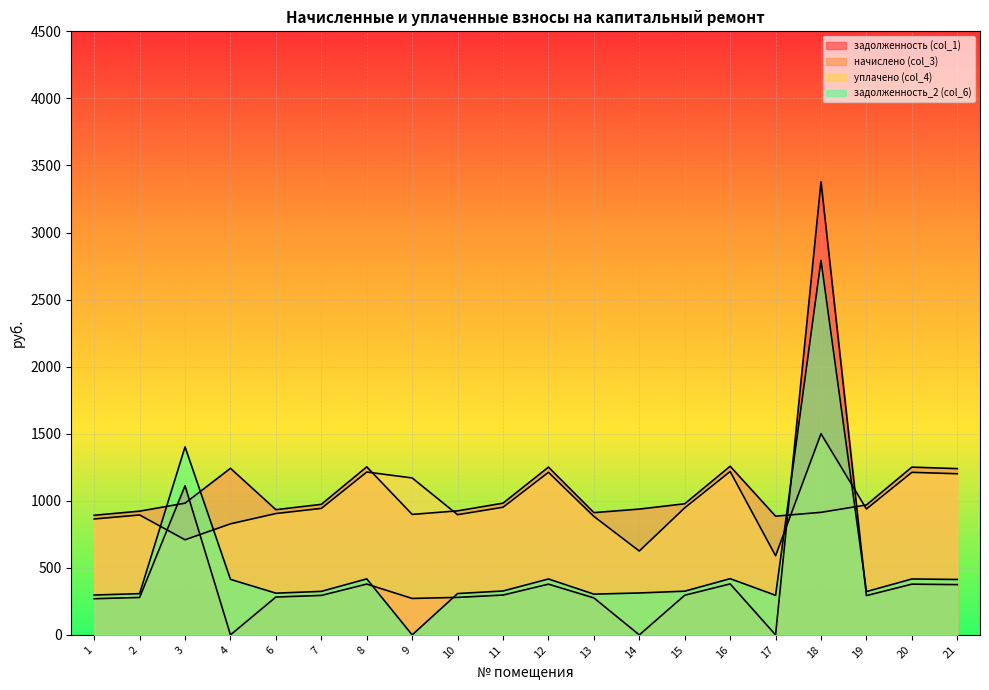

Rank the categories by задолженность_2 (col_6) value from highest to lowest.

18, 3, 16, 8, 12, 20, 4, 21, 11, 15, 7, 19, 14, 6, 10, 2, 13, 1, 17, 9